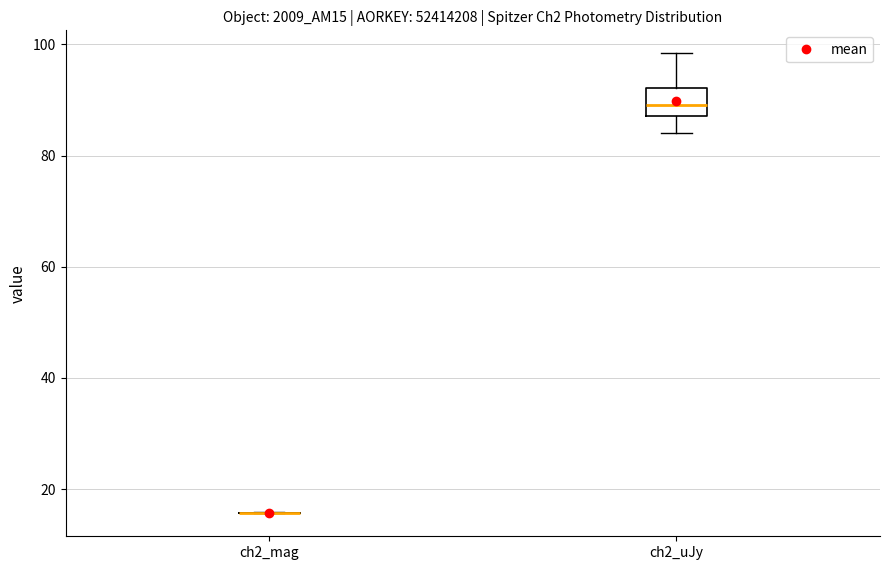

Reading left to right, transcribe this box plot: for each box, give where its median line is, the range the box spans, and where its two whiskers end, as read against the y-axis. The values are not printed on the chart, so give them approximately, as read against the axis.

ch2_mag: box collapsed to a line at 16, whiskers 16 to 16
ch2_uJy: median 90, box 88 to 92, whiskers 84 to 98